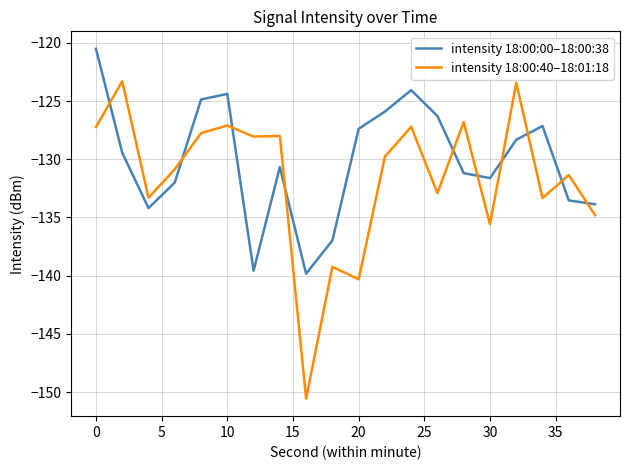

What is the highest value of the intensity 18:00:40–18:01:18 series?

-123.3